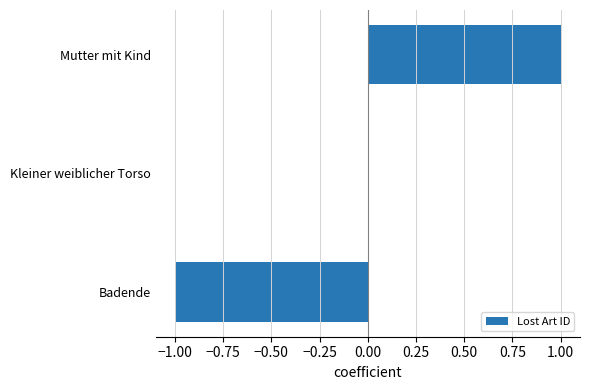

Which has a higher value, Badende or Mutter mit Kind?

Mutter mit Kind